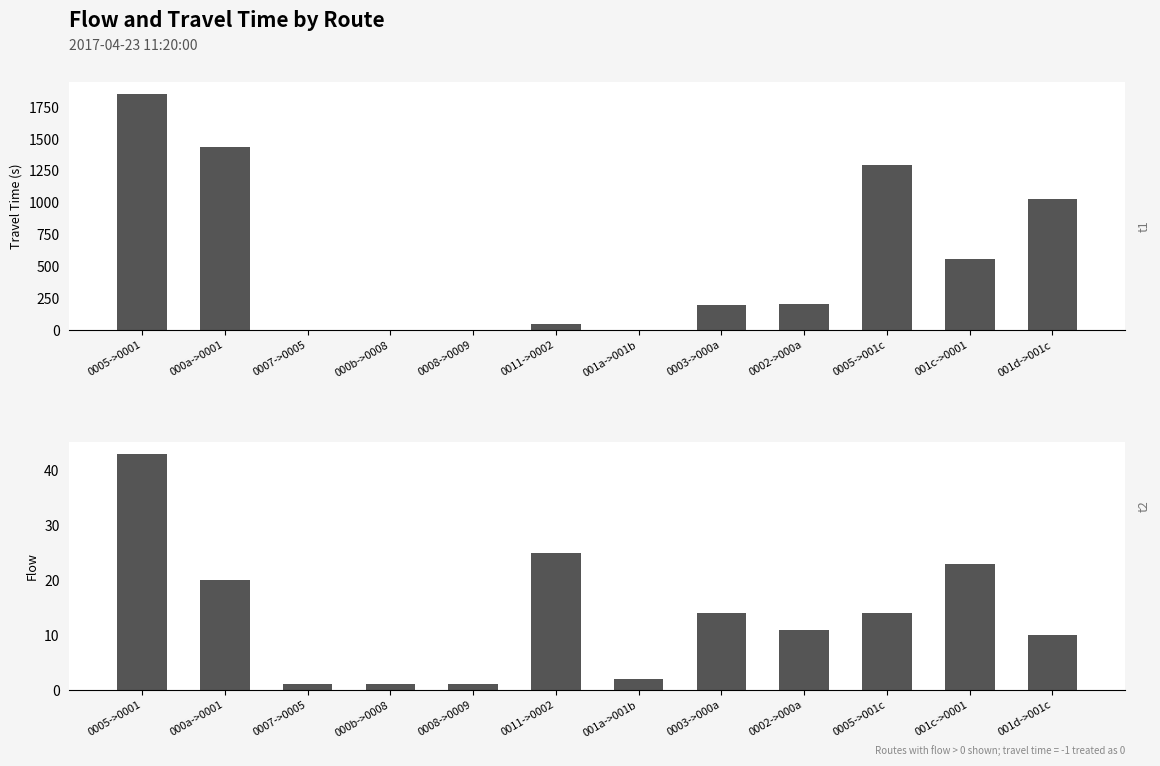

The travel_time series shows 16 at 0011->0002. True or false?

False